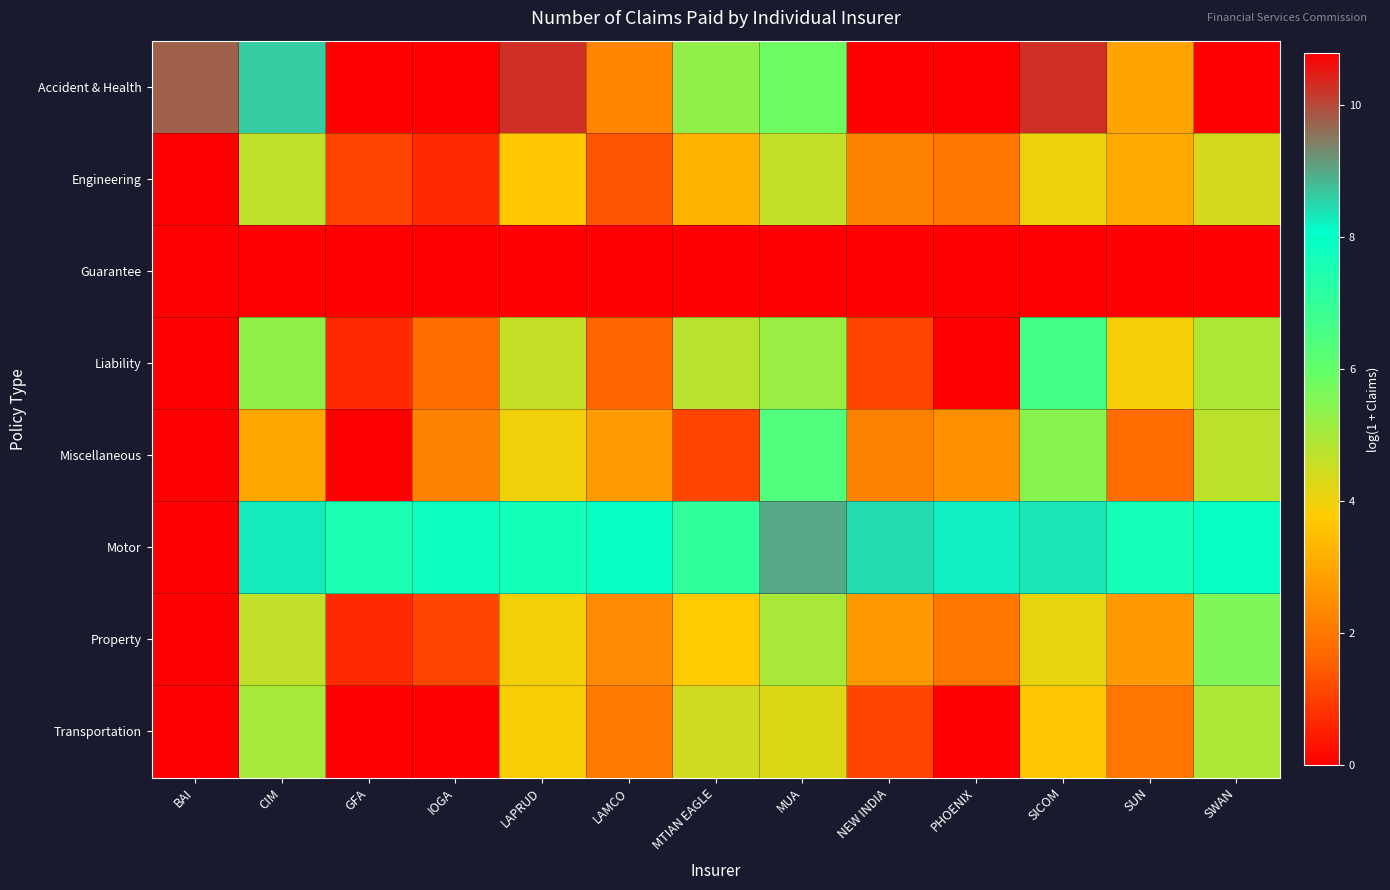

Which has a higher value, NEW INDIA or PHOENIX?

NEW INDIA